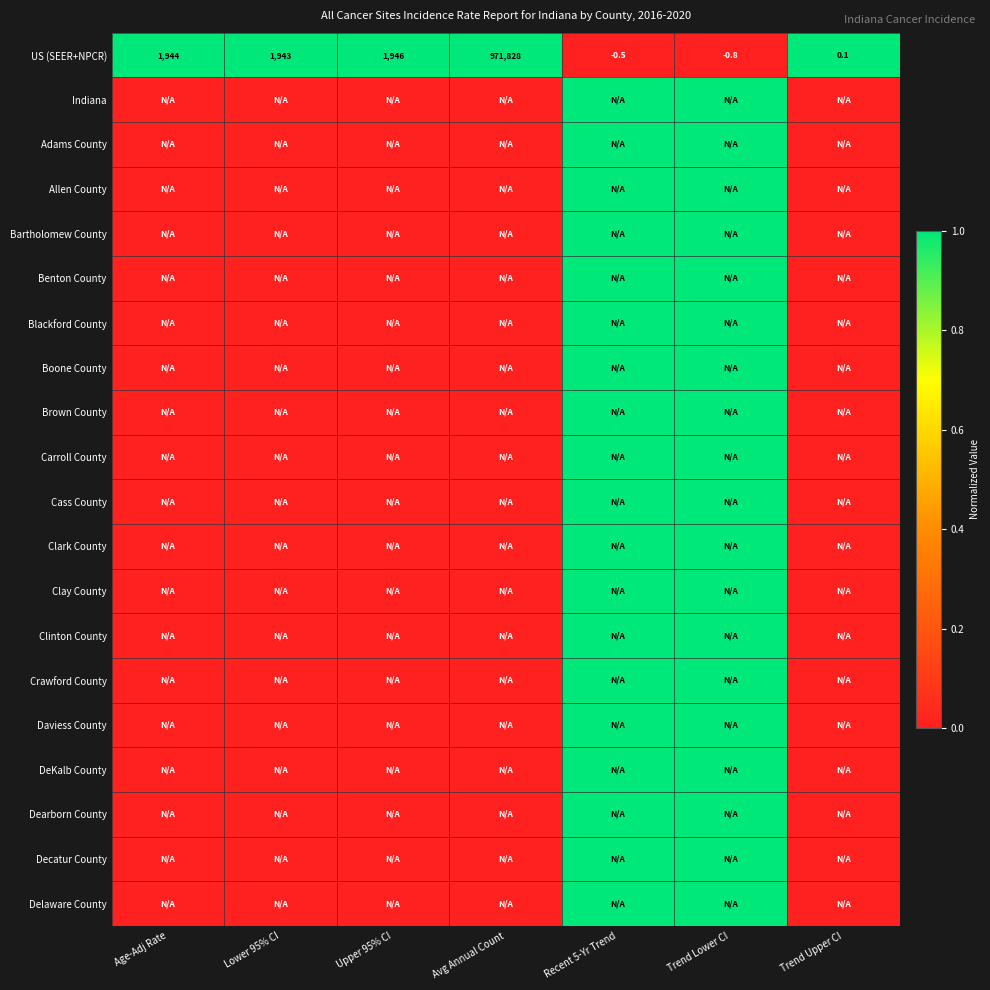

Is it true that US (SEER+NPCR) equals 2764.1 at Lower 95% CI?

False